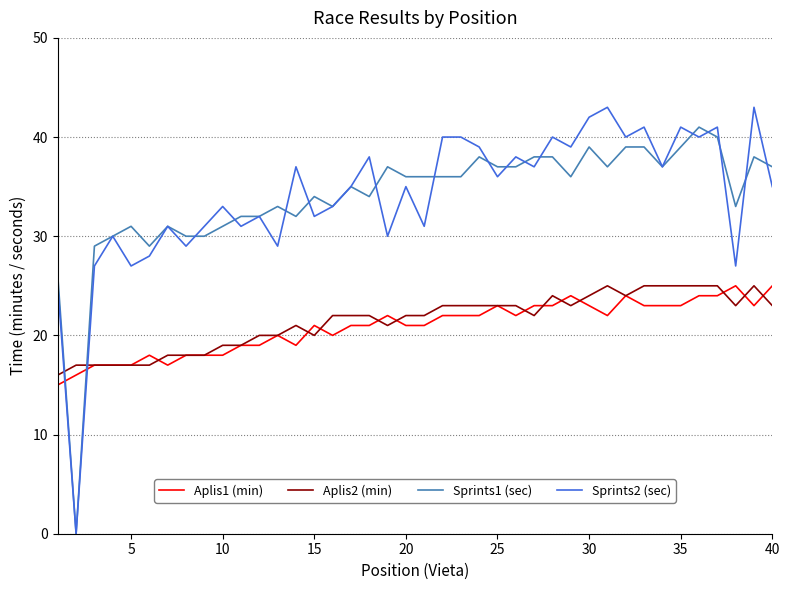

True or false: Sprints1 (sec) and Aplis2 (min) cross at least once.

True